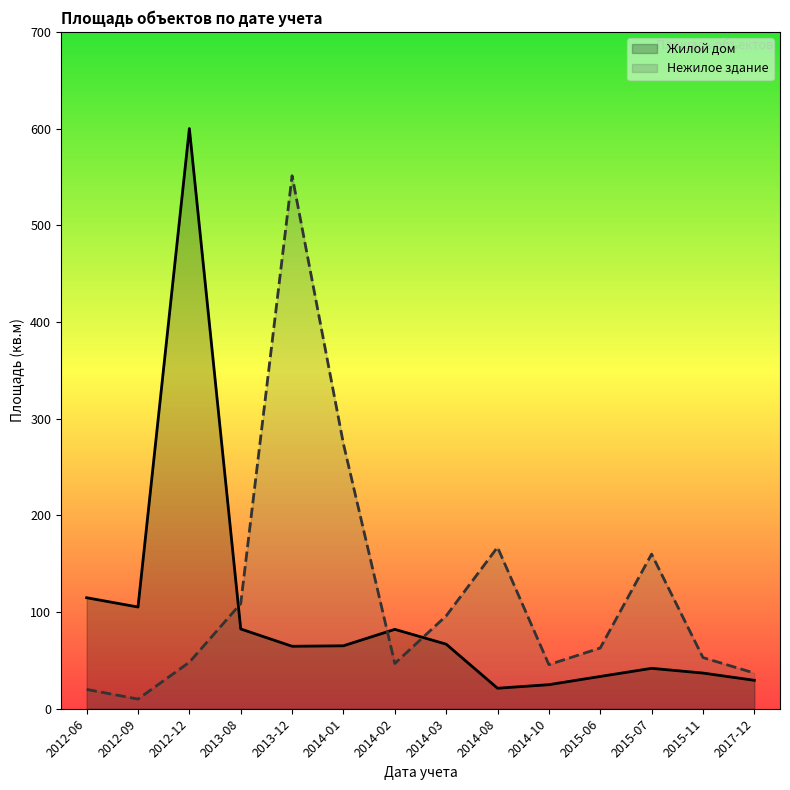

At which category is the sum across all series the highest?

2012-12